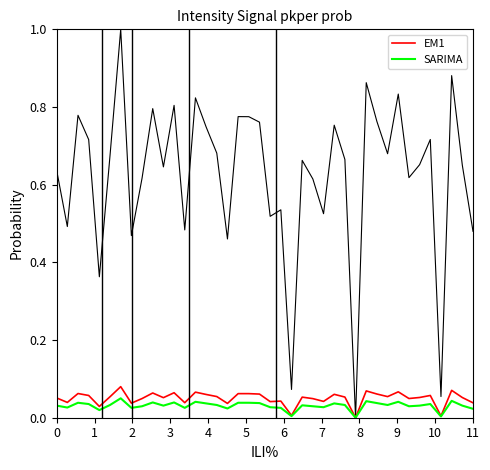

What is the greatest value displayed?

1.0